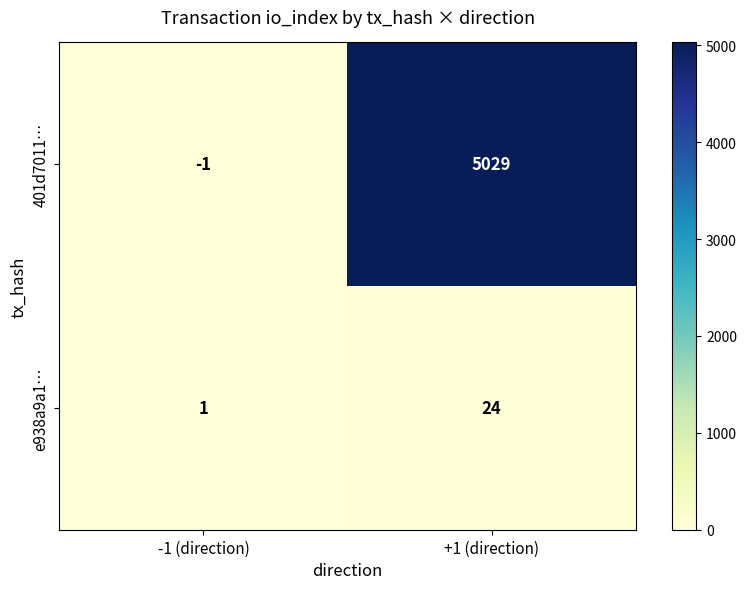

How many series are shown in this chart?

2